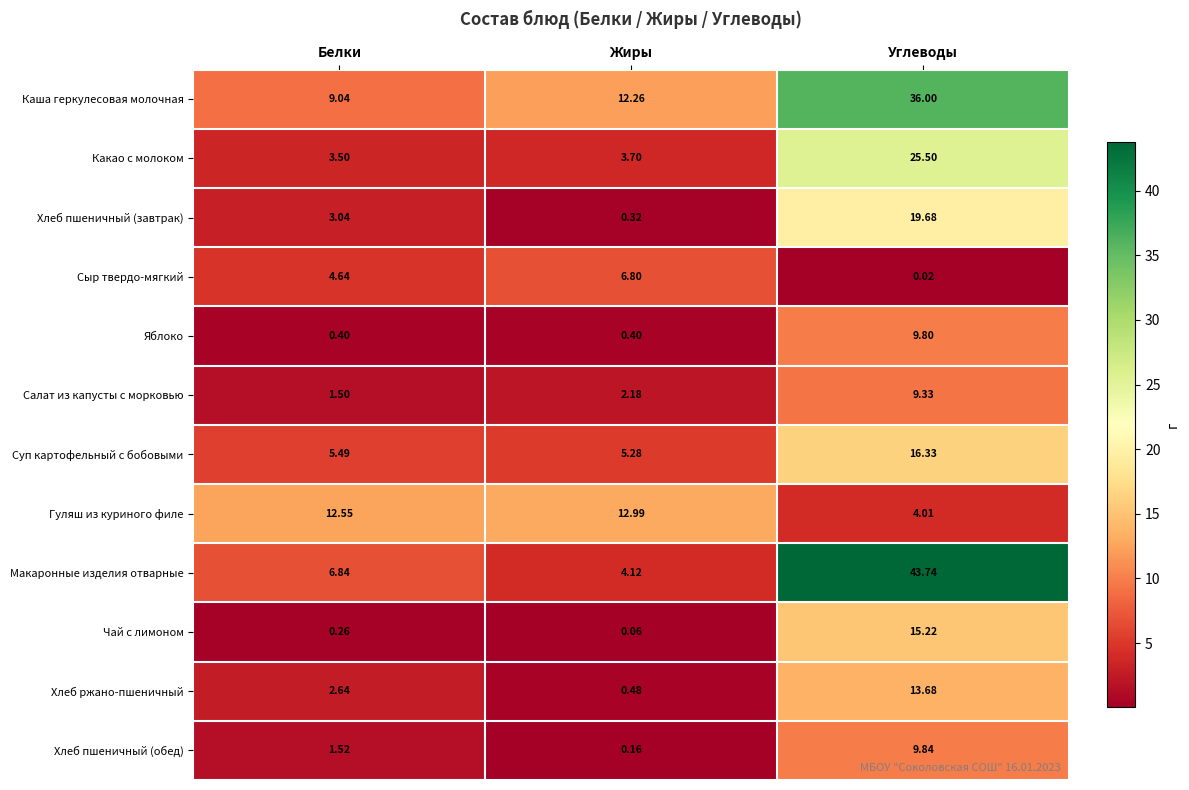

Which label corresponds to the smallest value in the chart?

Углеводы